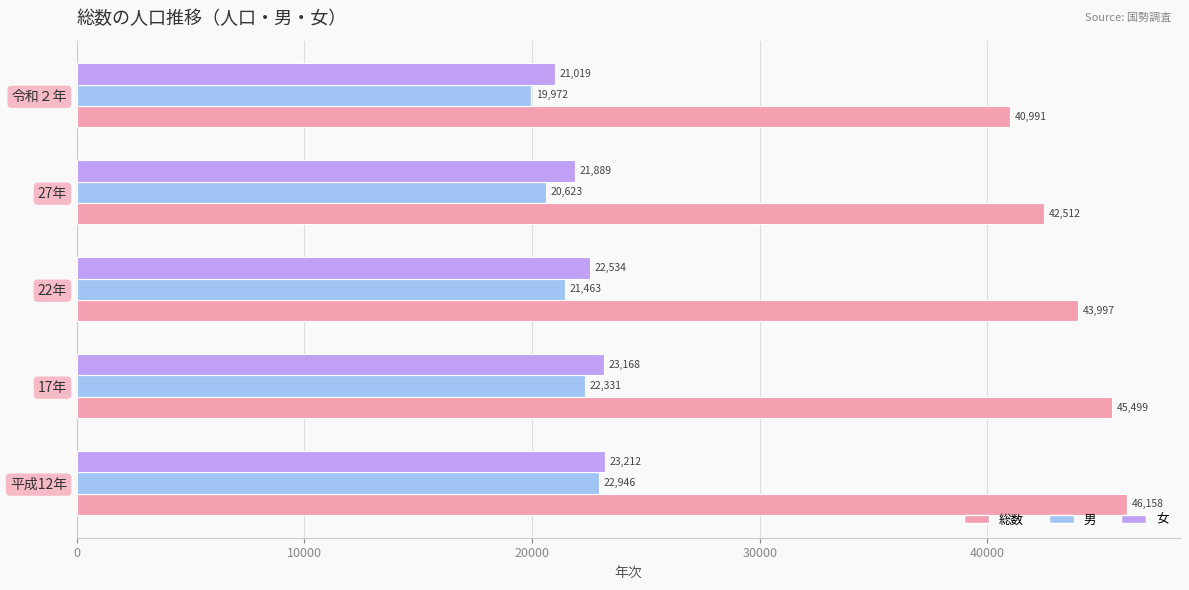

Is it true that 男 equals 22331 at 17年?

True